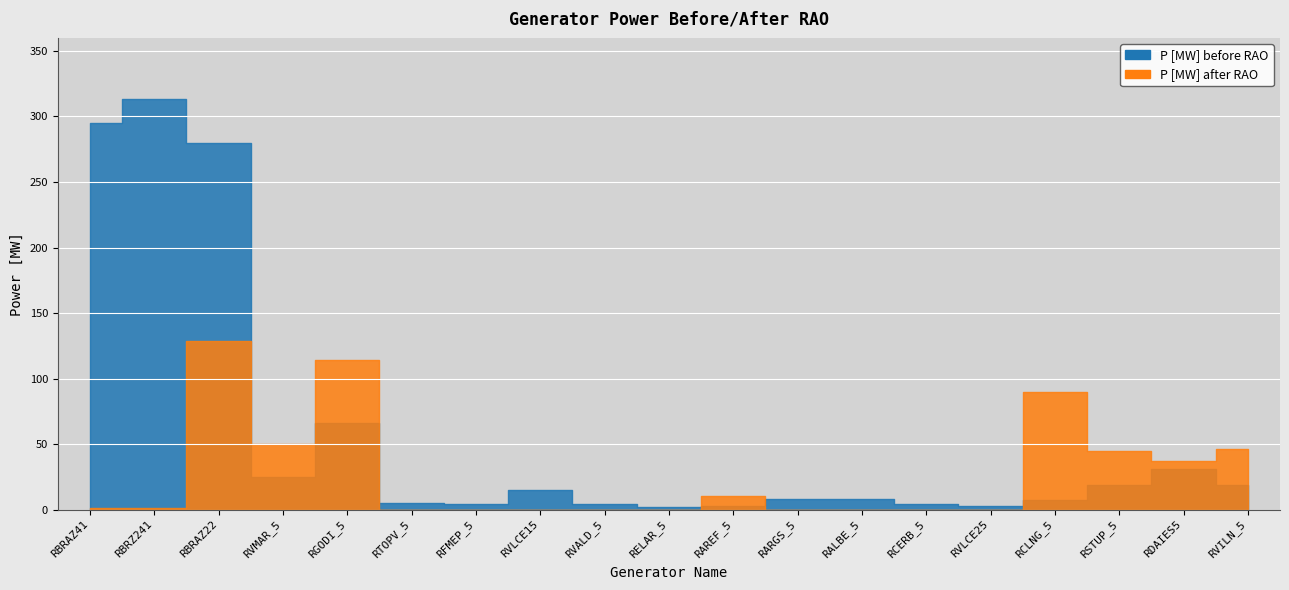

How many interior local valleys does the P [MW] before RAO series have?

4